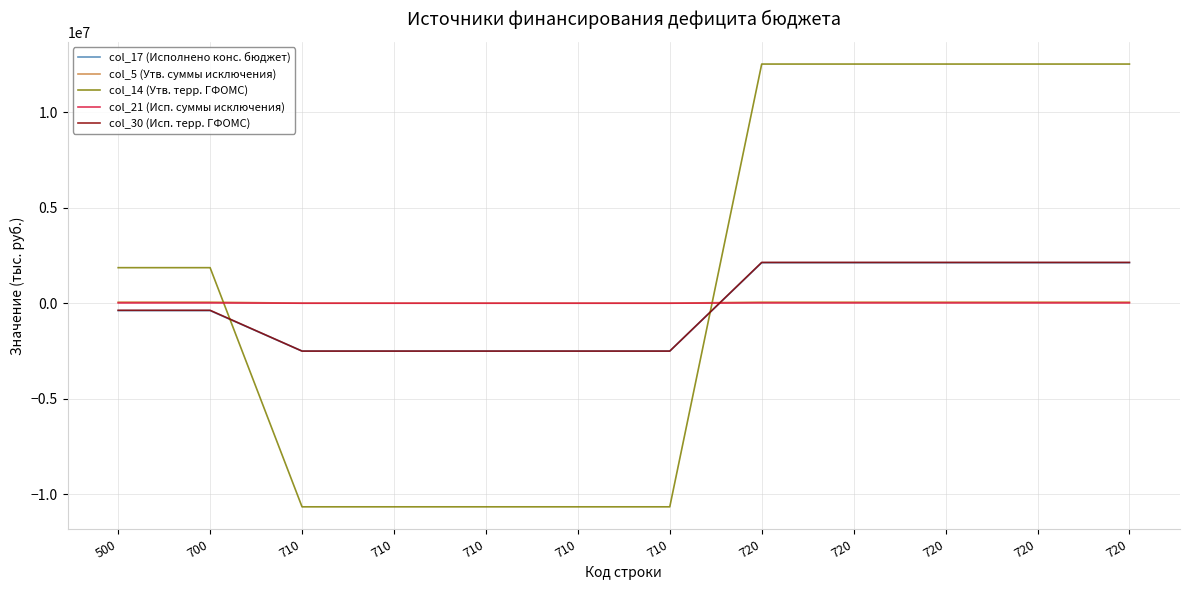

Does the chart have visible grid lines?

Yes